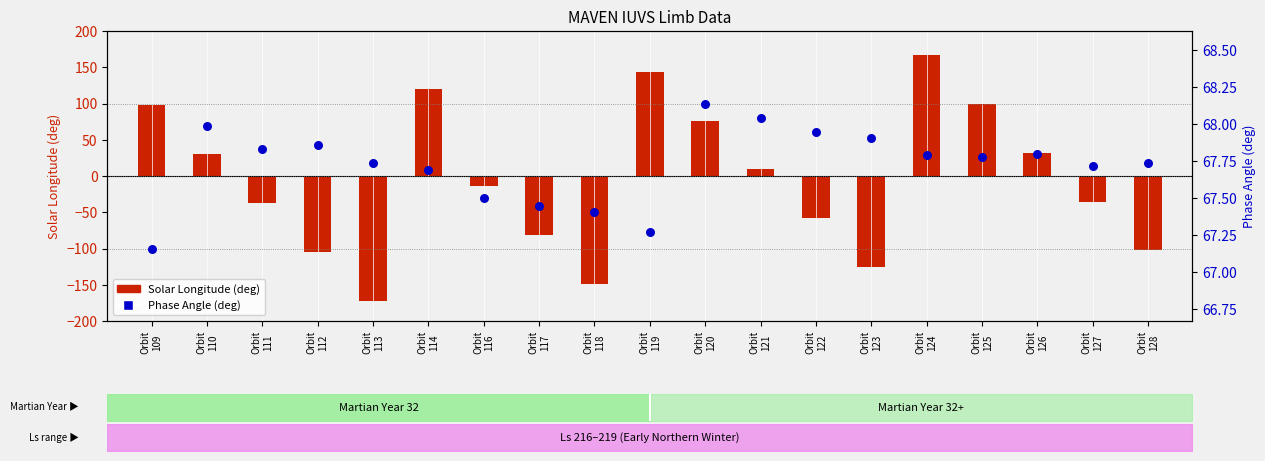

What are all the series names shown in the legend?

Solar Longitude (deg), Phase Angle (deg)